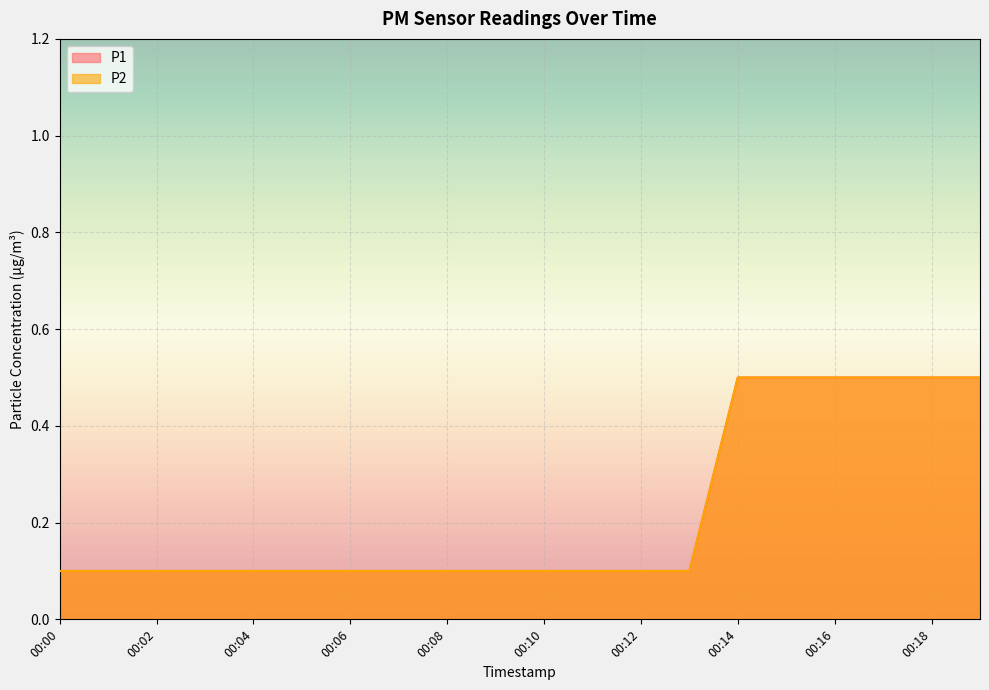

How many P1 values are between 0 and 1?

20